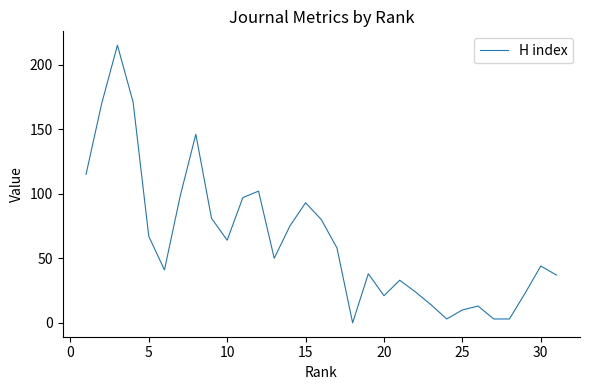

What is the difference between the maximum and minimum values?

215